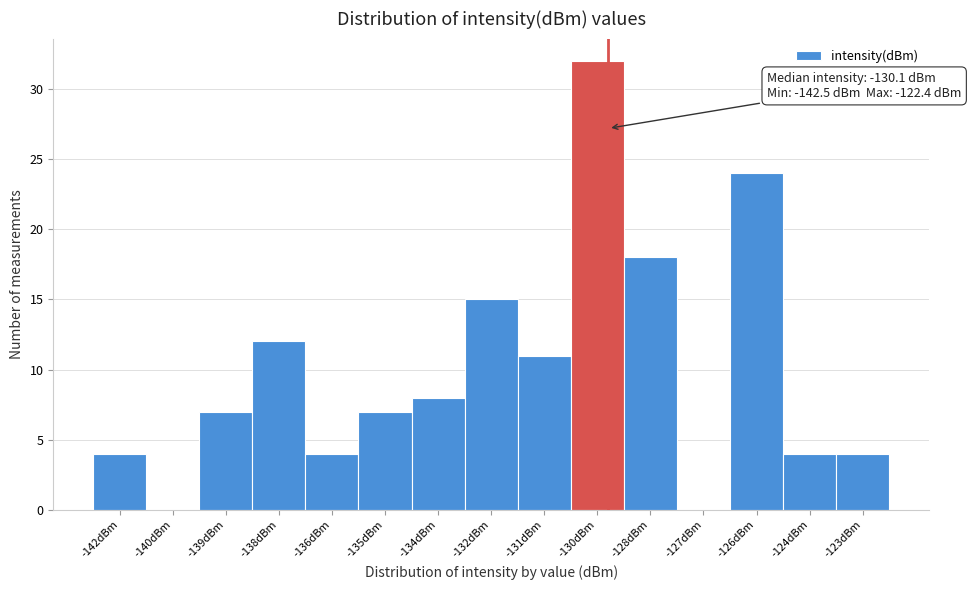

Reading right to left, extract all data points from this chart.

-123dBm=4	-124dBm=4	-126dBm=24	-127dBm=0	-128dBm=18	-130dBm=32	-131dBm=11	-132dBm=15	-134dBm=8	-135dBm=7	-136dBm=4	-138dBm=12	-139dBm=7	-140dBm=0	-142dBm=4